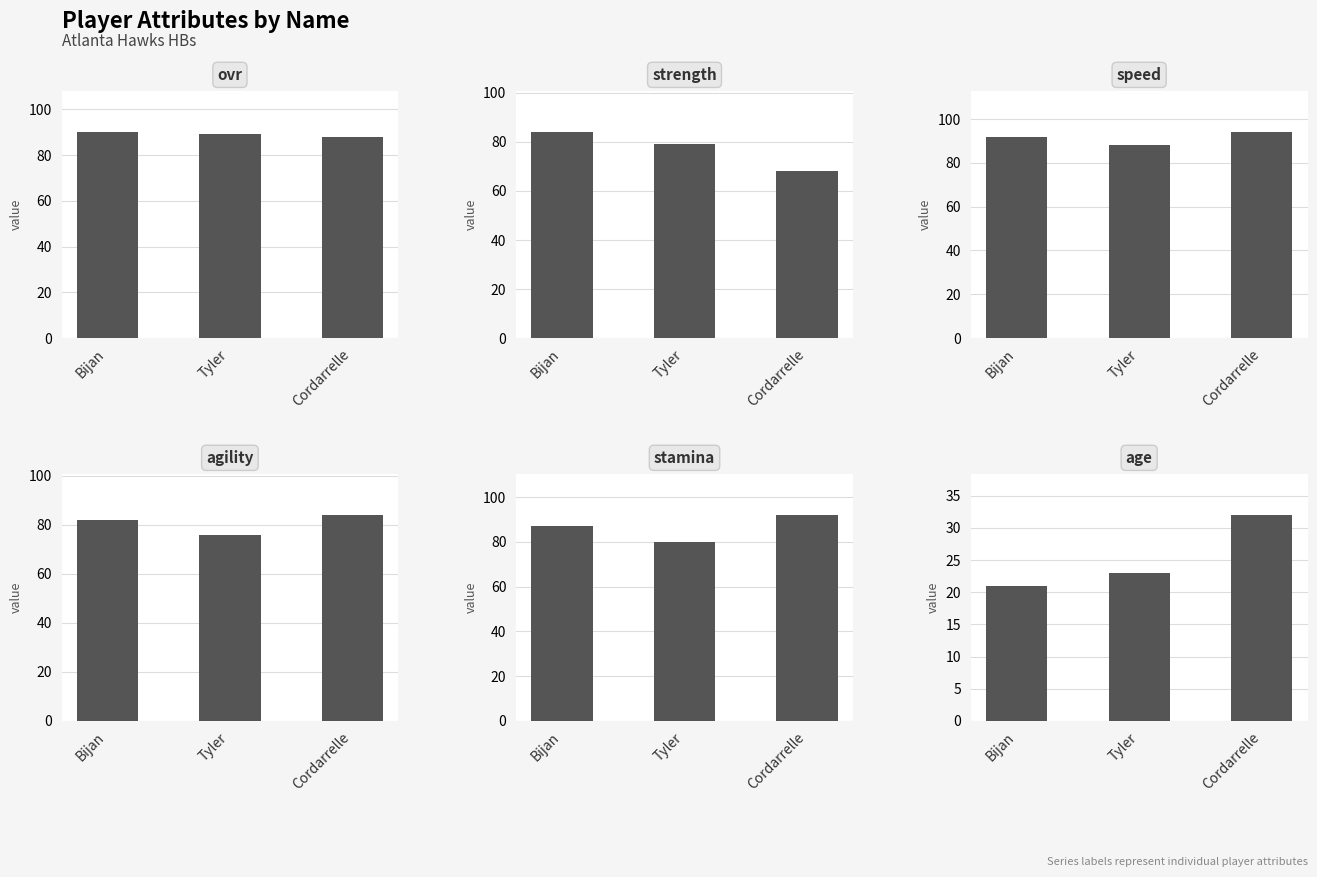

Which category has the highest value across all series?

Cordarrelle